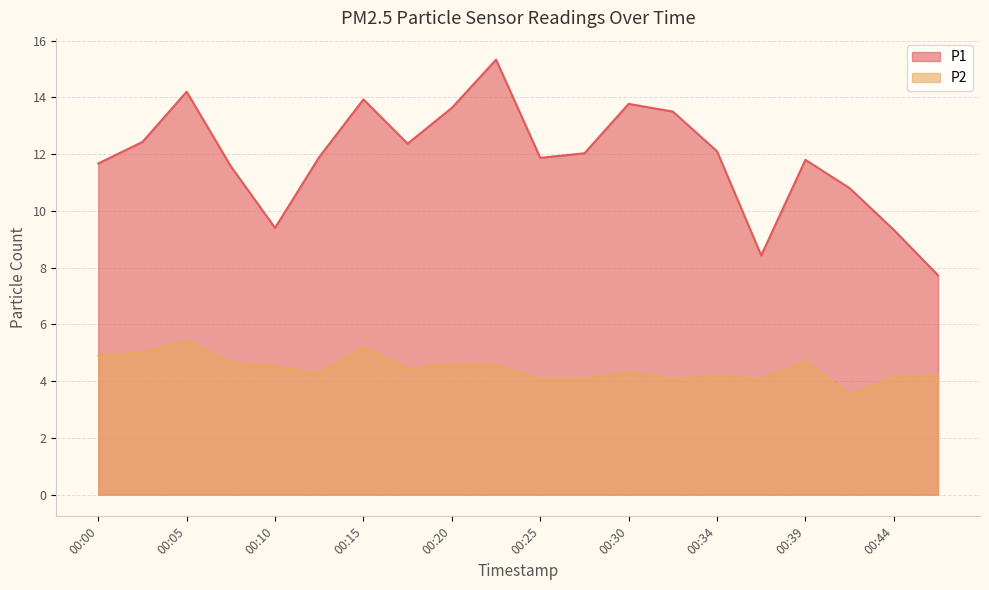

Does the chart display data point markers on the line(s)?

No